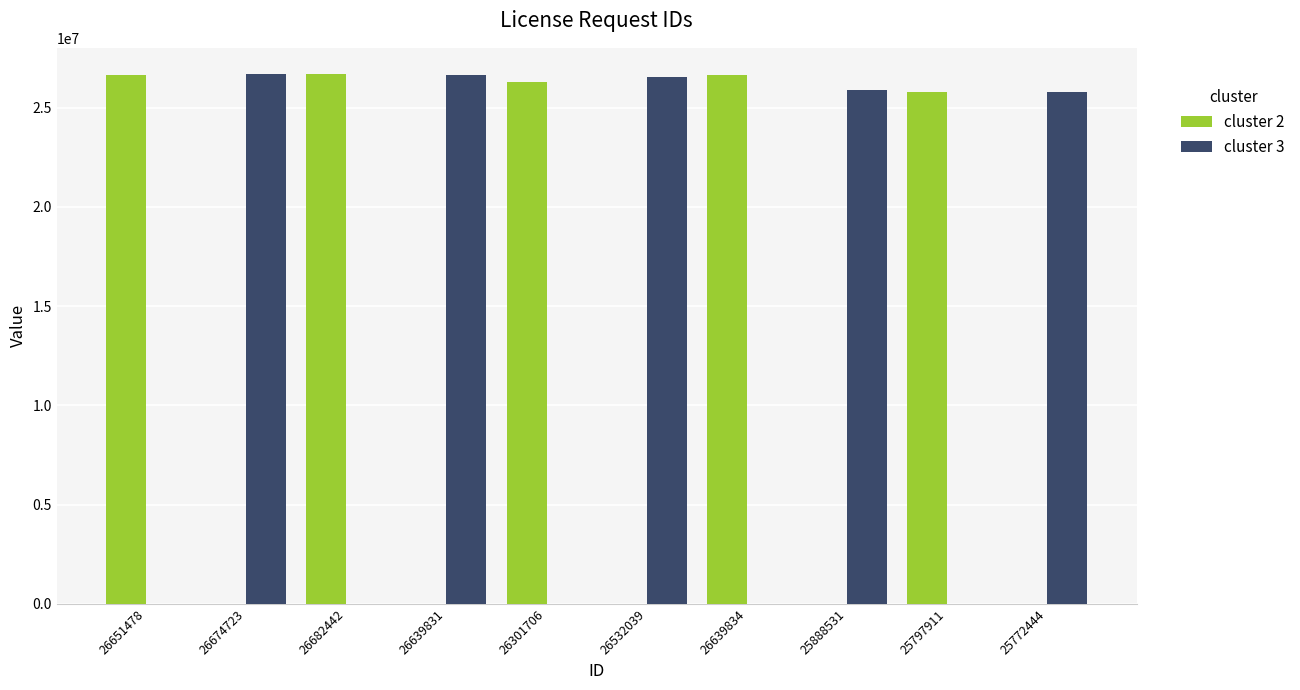

What is the average value of the cluster 3 series?

13150757